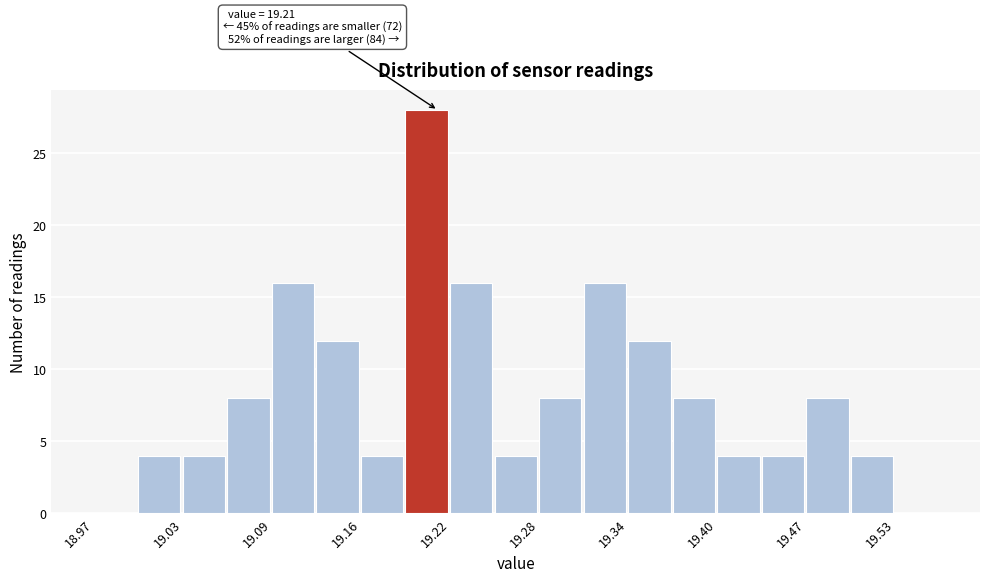

Around what value on the x-axis is the tallest bar? Give the approximate position of its centre, as read against the axis.

19.20